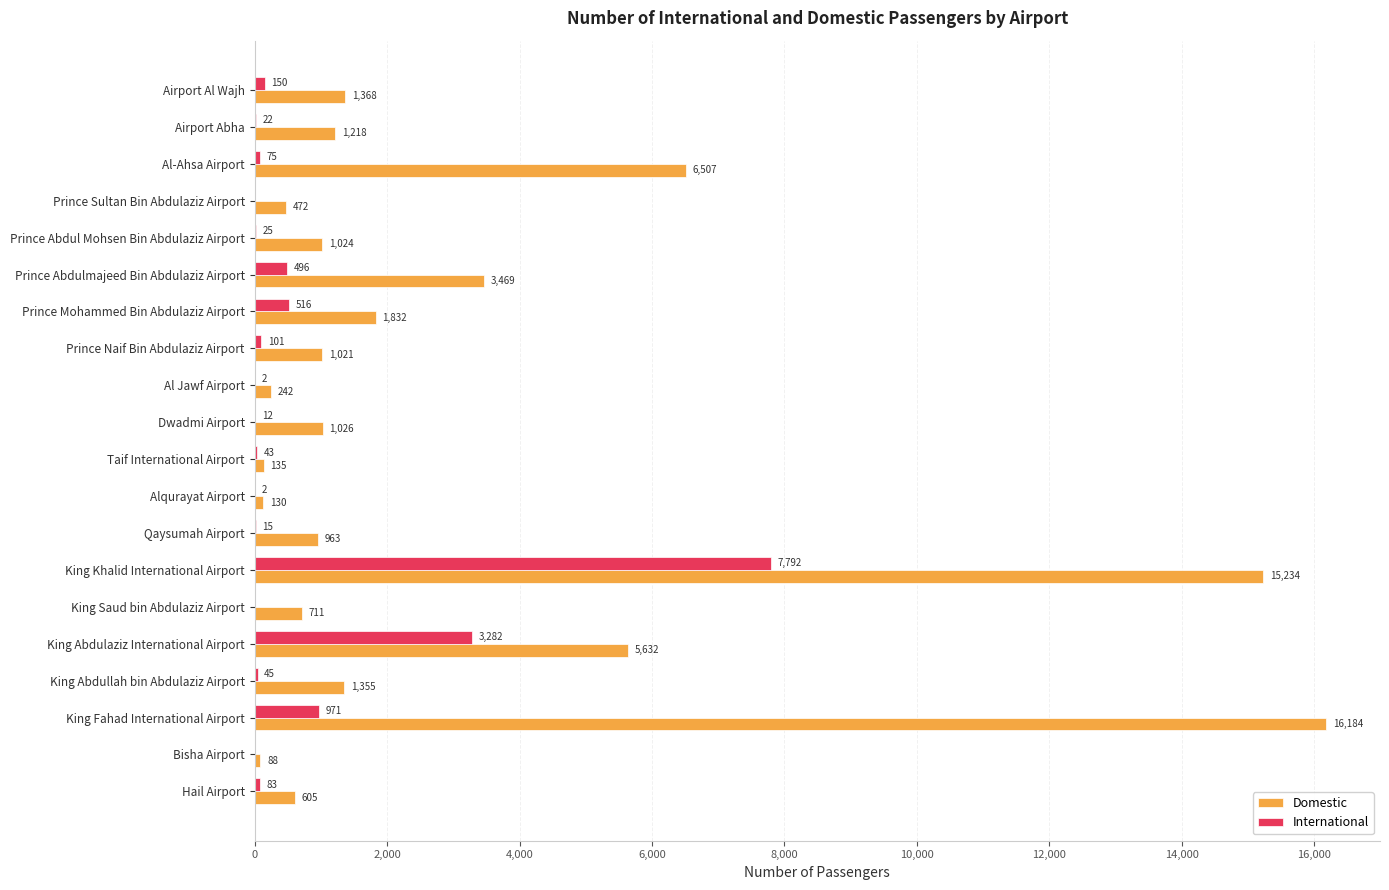

How many values in International are above zero?

17